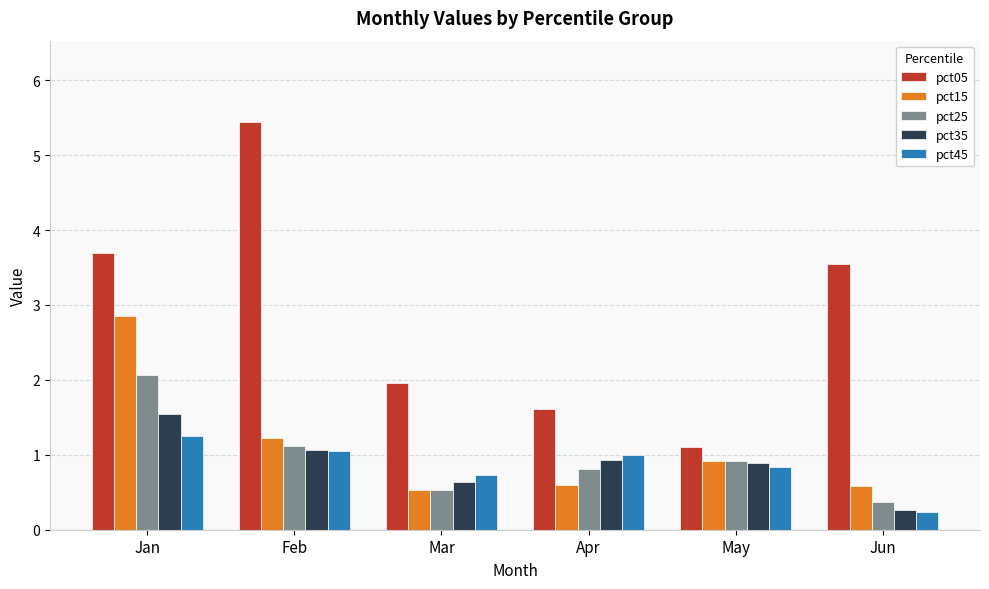

Is it true that pct15 equals 0.9 at May?

True